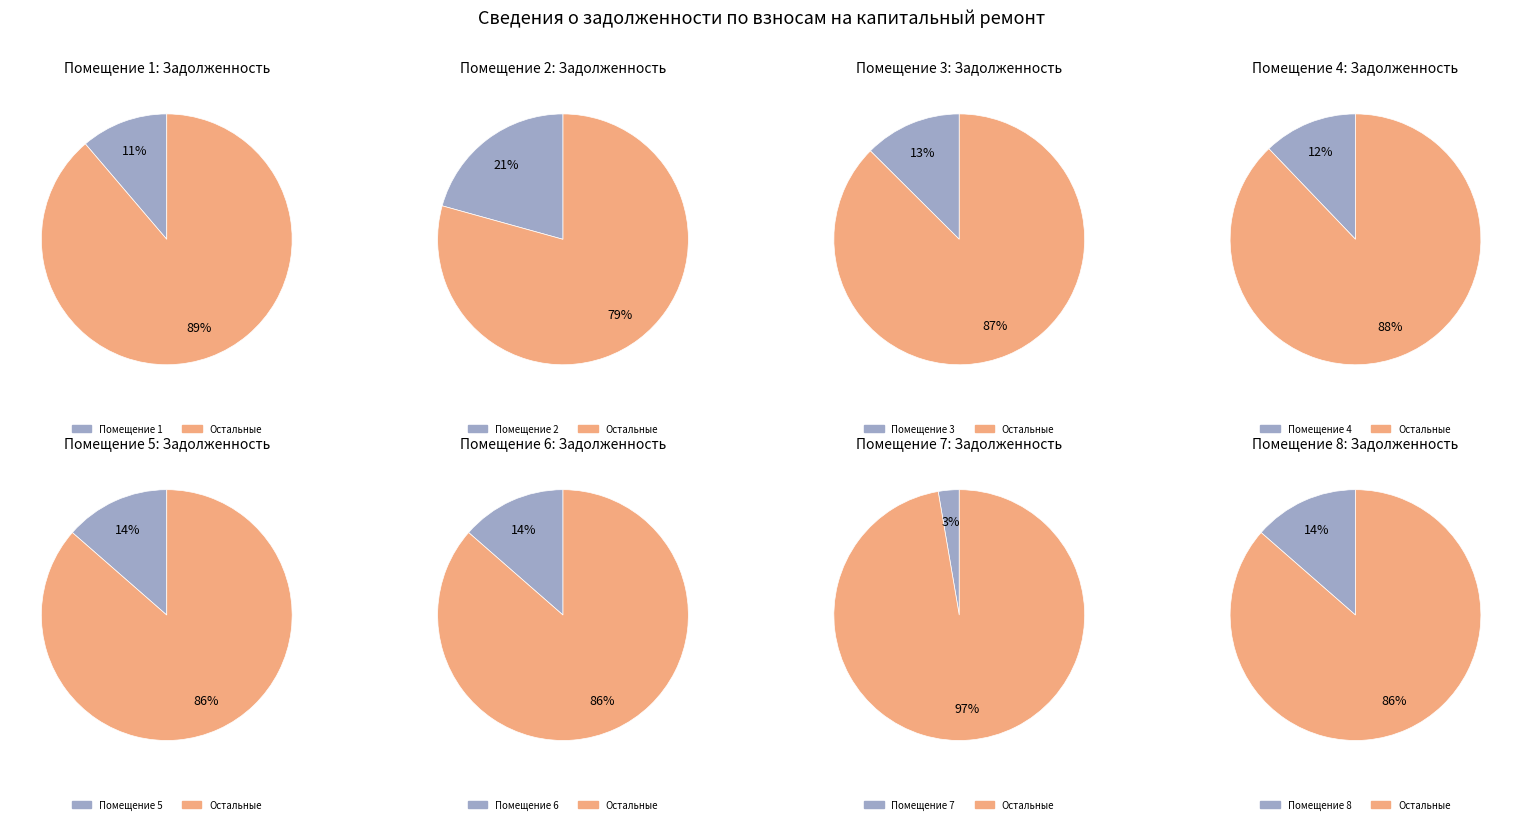

What percentage is the 4 slice, to the nearest percent?

12%